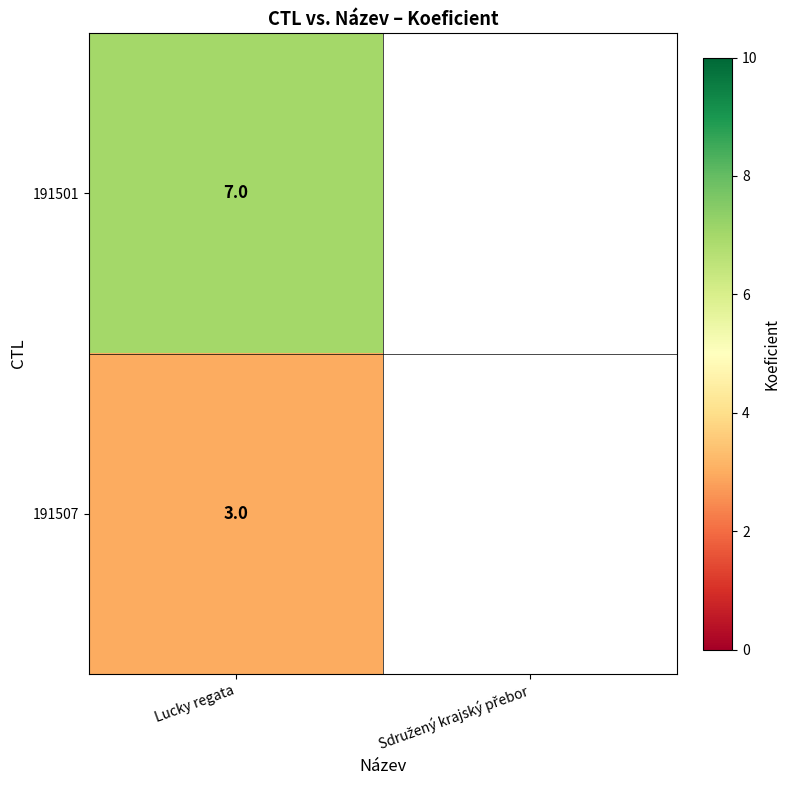

The value of 191501 at Lucky regata is 3.2. True or false?

False